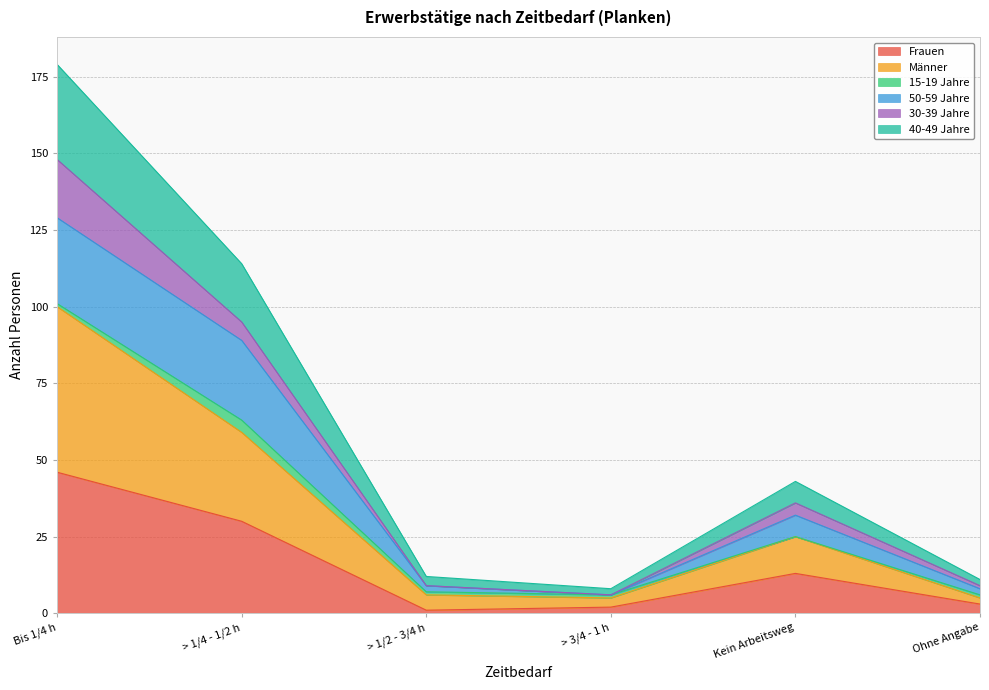

What is the average value of the Frauen series?

16